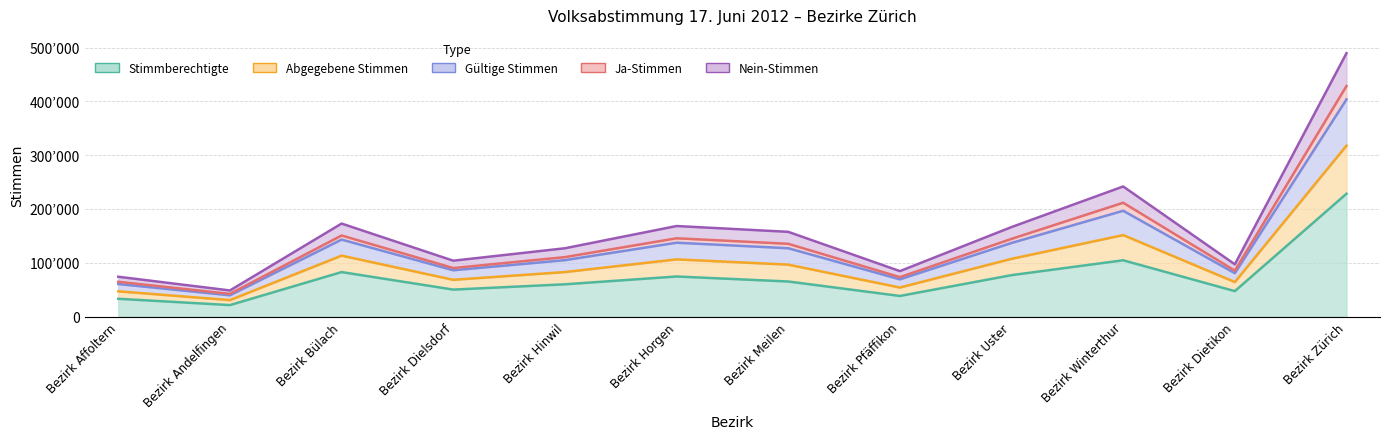

Count the number of data series in this chart.

5